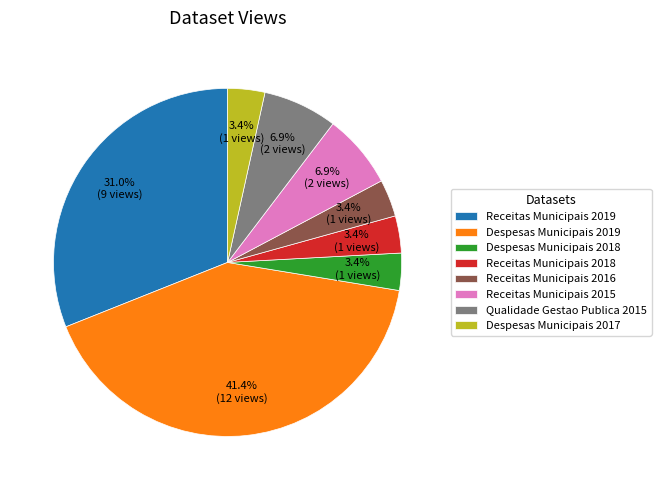

What percentage is NOT represented by Receitas Municipais 2018?

96.6%